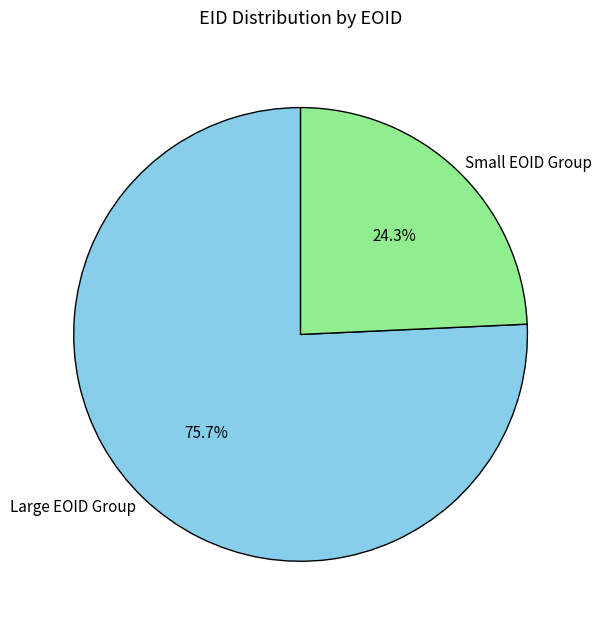

Which category has the smallest portion of the pie?

Small EOID Group